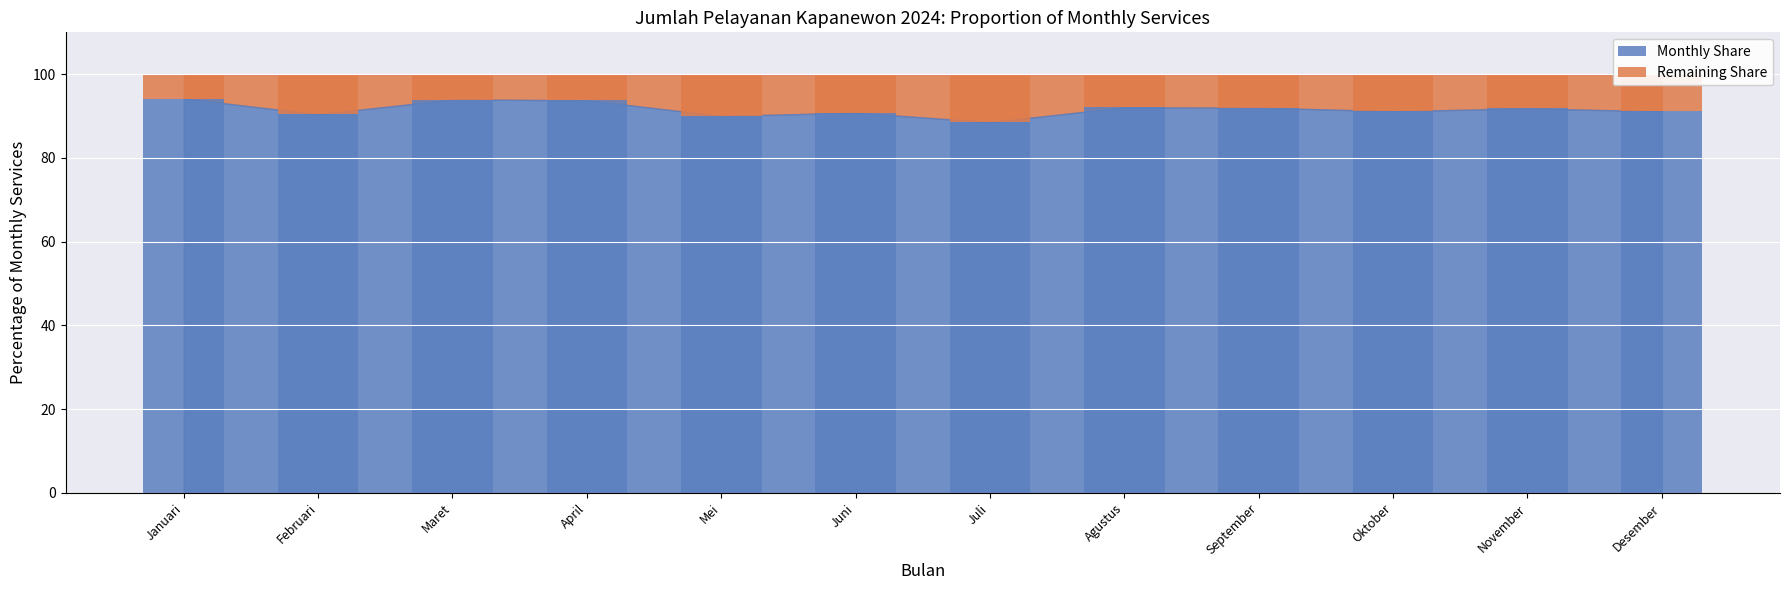

What is the sum of all Monthly Share values?

1100.0